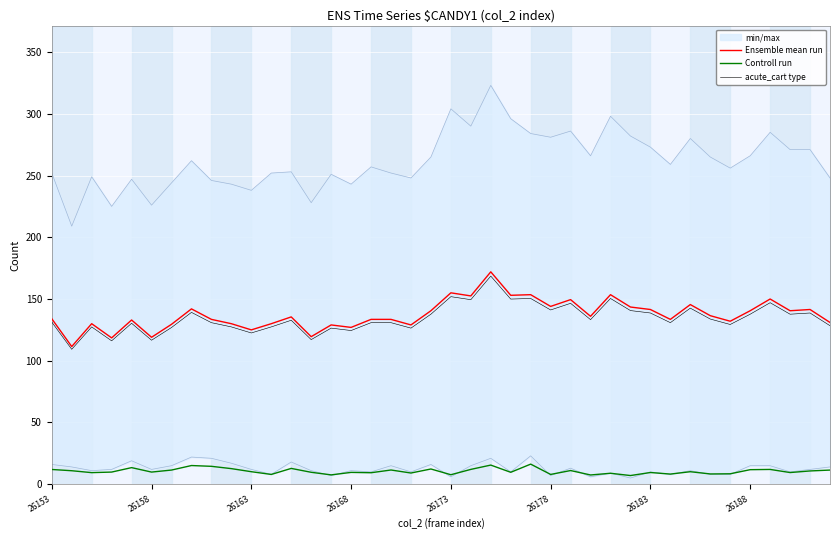

True or false: Controll run and acute_cart type cross at least once.

False